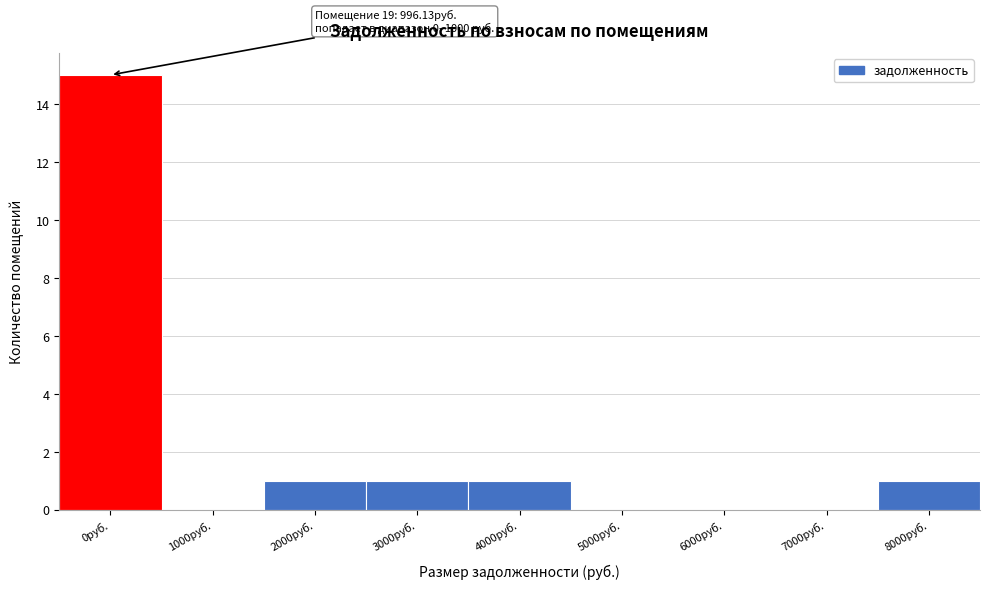

Reading right to left, what are all the values shown in this chart?

8000руб.=1	7000руб.=0	6000руб.=0	5000руб.=0	4000руб.=1	3000руб.=1	2000руб.=1	1000руб.=0	0руб.=15